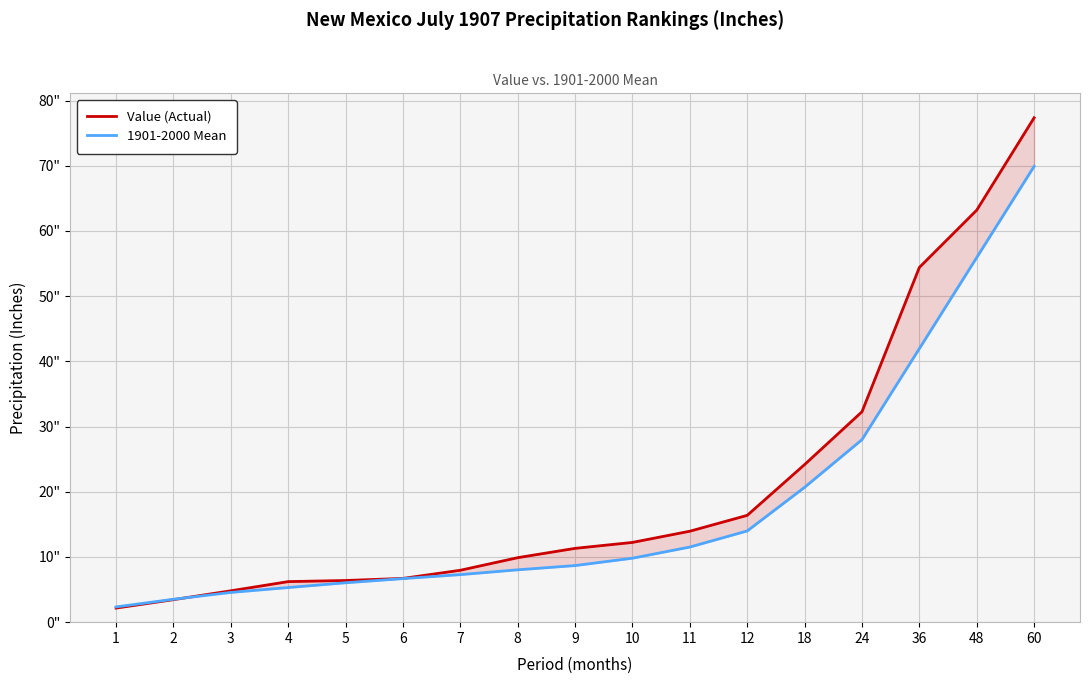

What are all the series names shown in the legend?

Value (Actual), 1901-2000 Mean